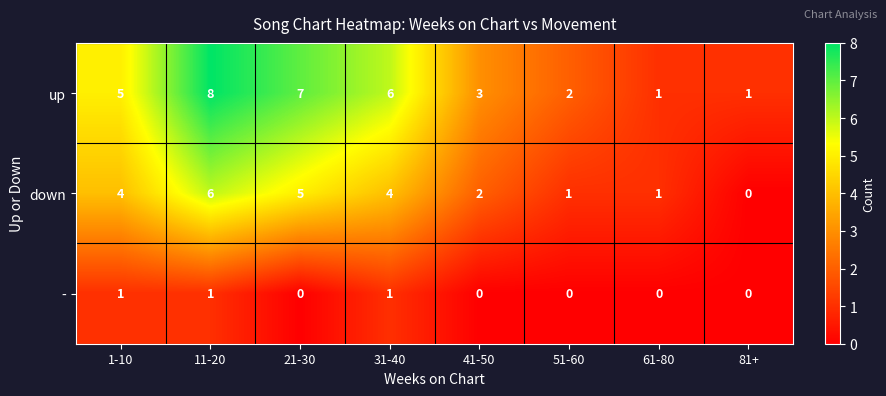

How many positive values does the down series have?

7